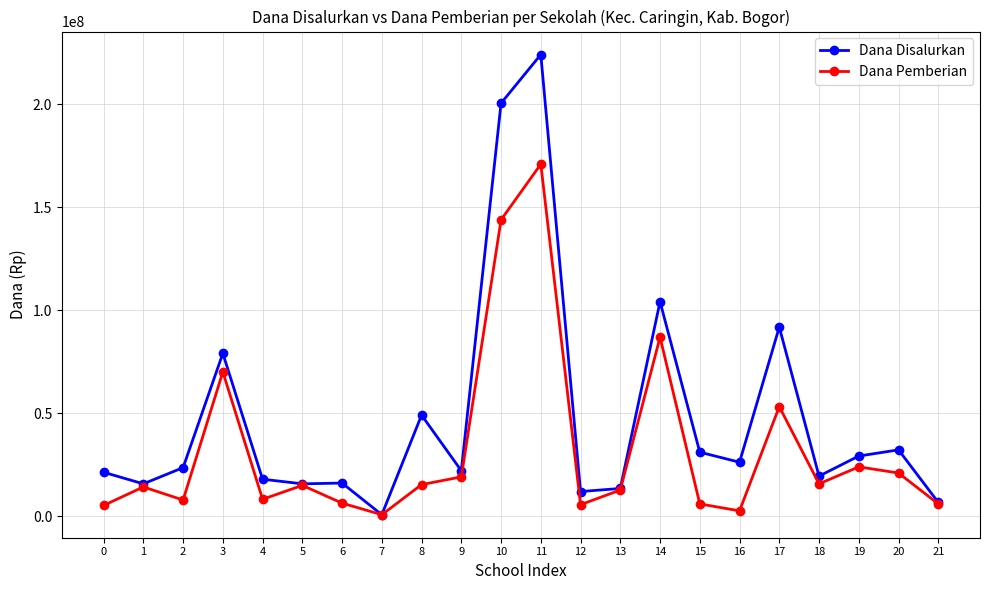

At which category is the sum across all series the highest?

11